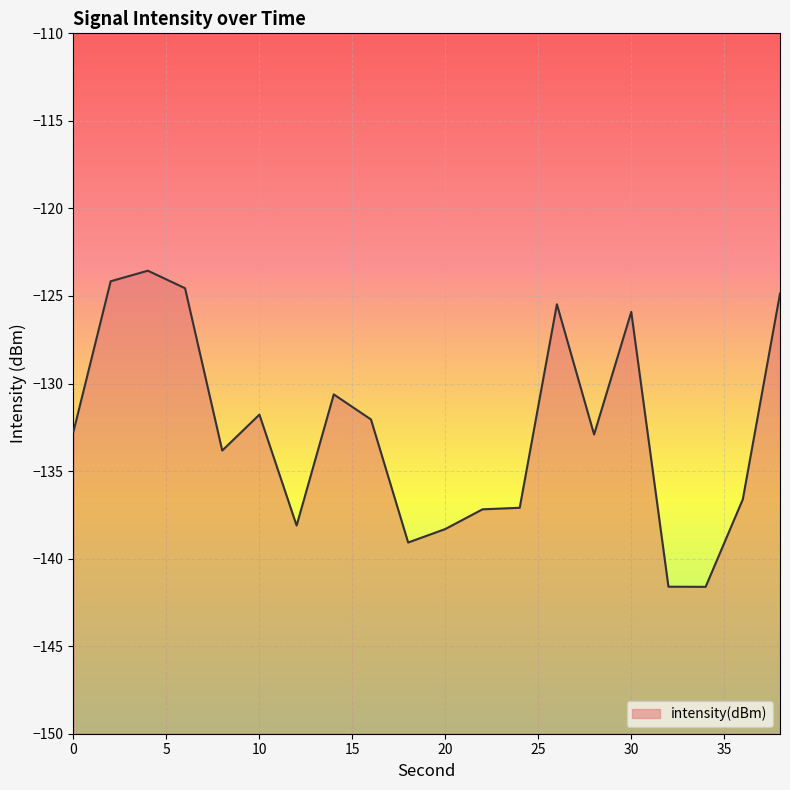

What is the minimum value shown in the chart?

-141.6